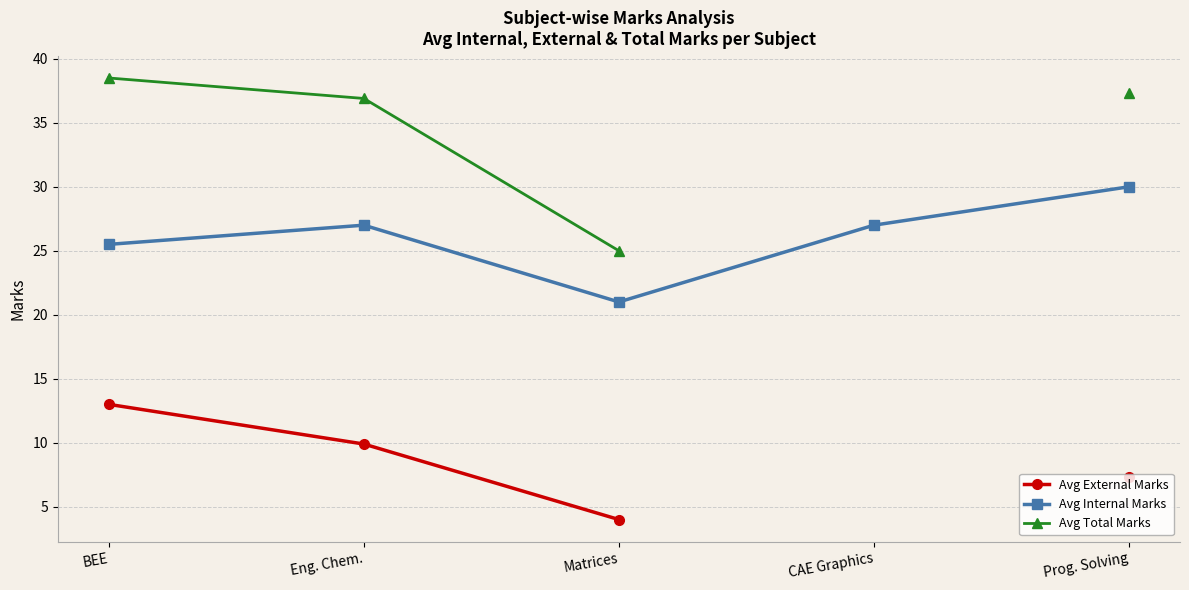

The Avg Total Marks series shows 36.9 at Eng. Chem.. True or false?

True